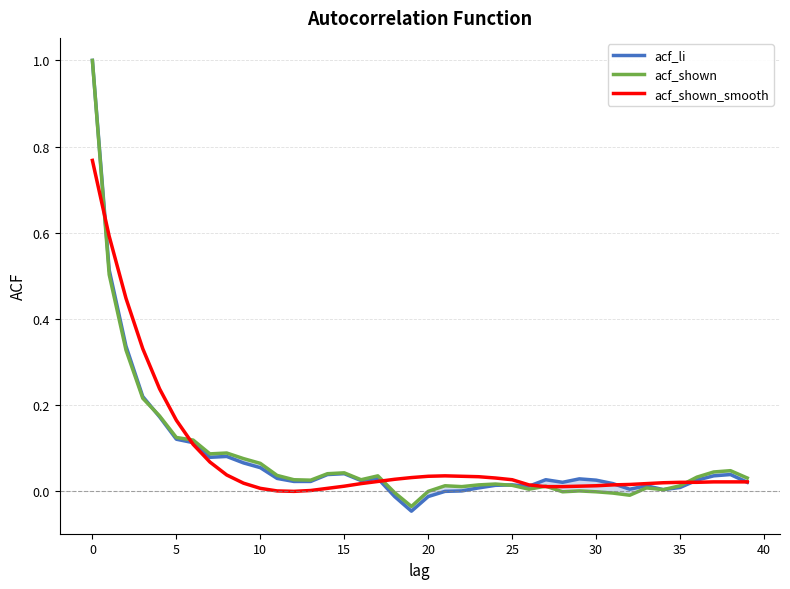

Which series changed the most between 16 and 27?

acf_shown